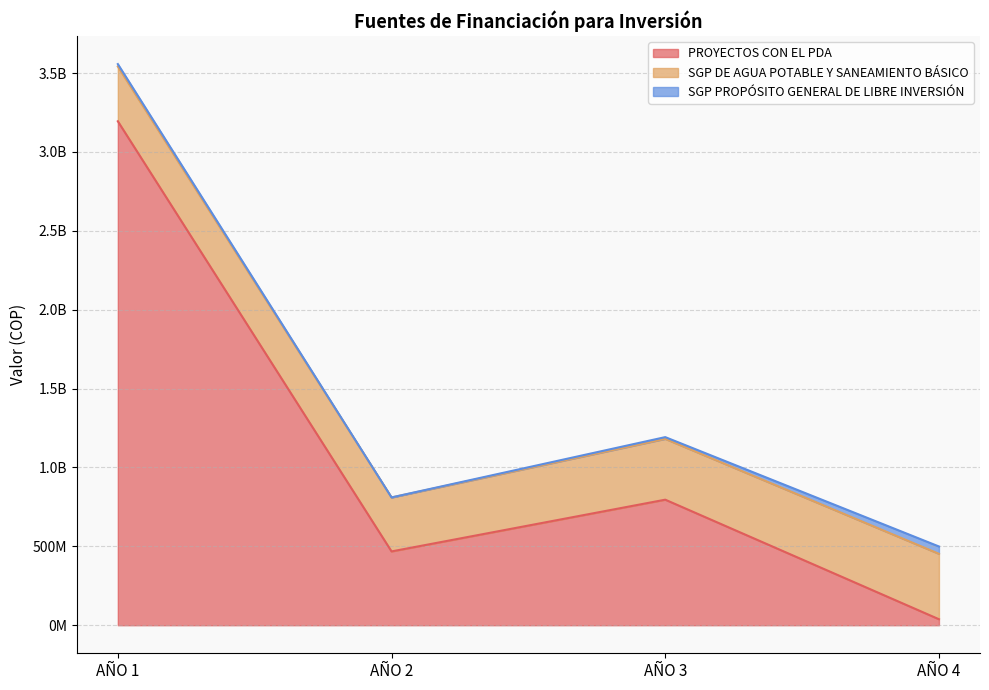

Which category has the highest value in the SGP PROPÓSITO GENERAL DE LIBRE INVERSIÓN series?

AÑO 4